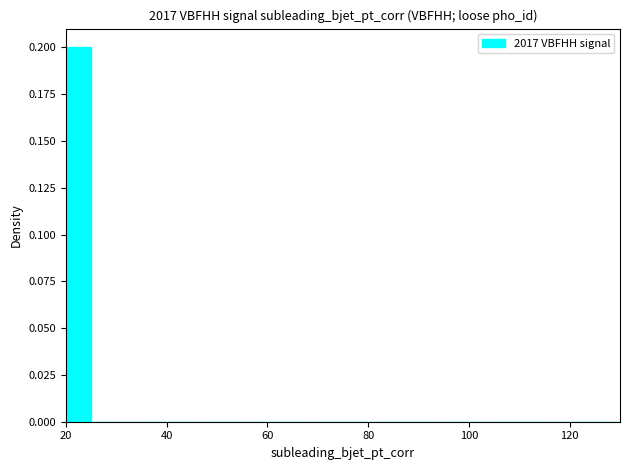

Around what value on the x-axis is the tallest bar? Give the approximate position of its centre, as read against the axis.

22